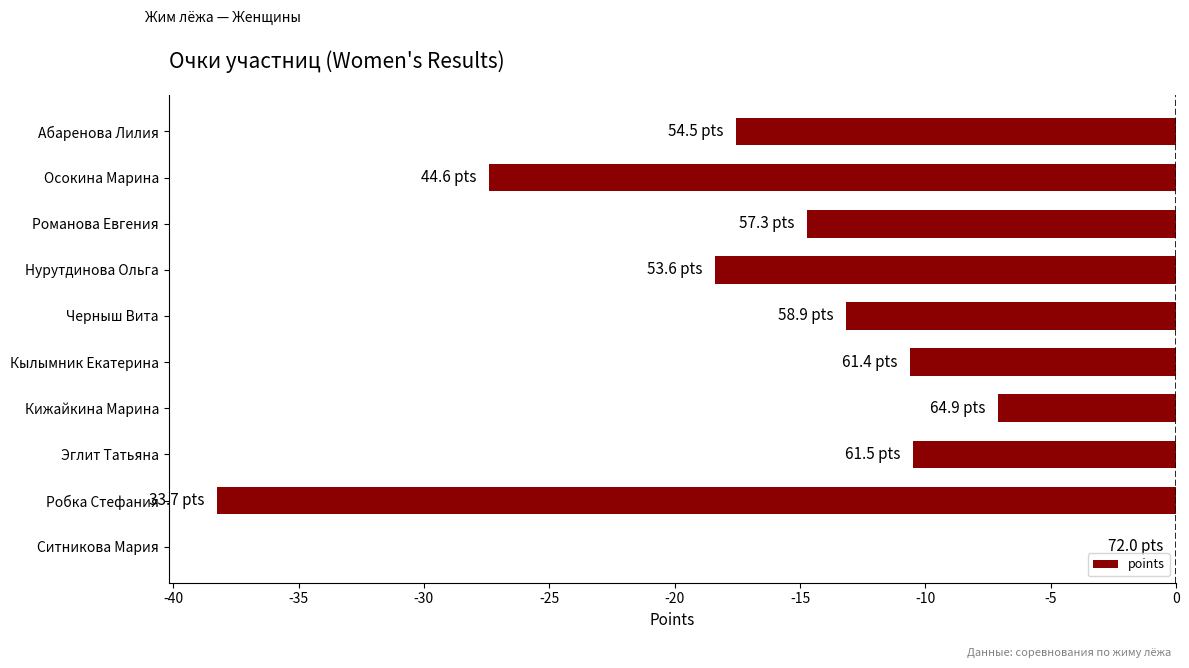

Count the number of categories in the chart.

10